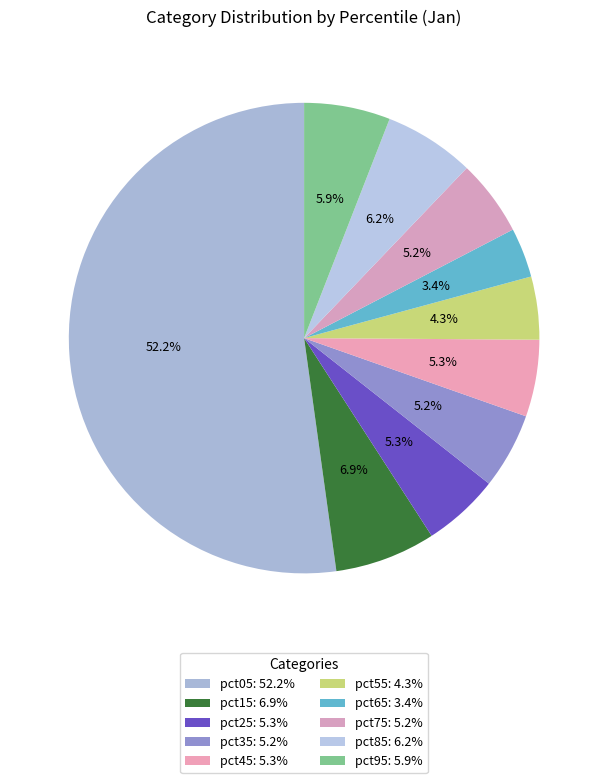

What percentage is the pct85 slice, to the nearest percent?

6%